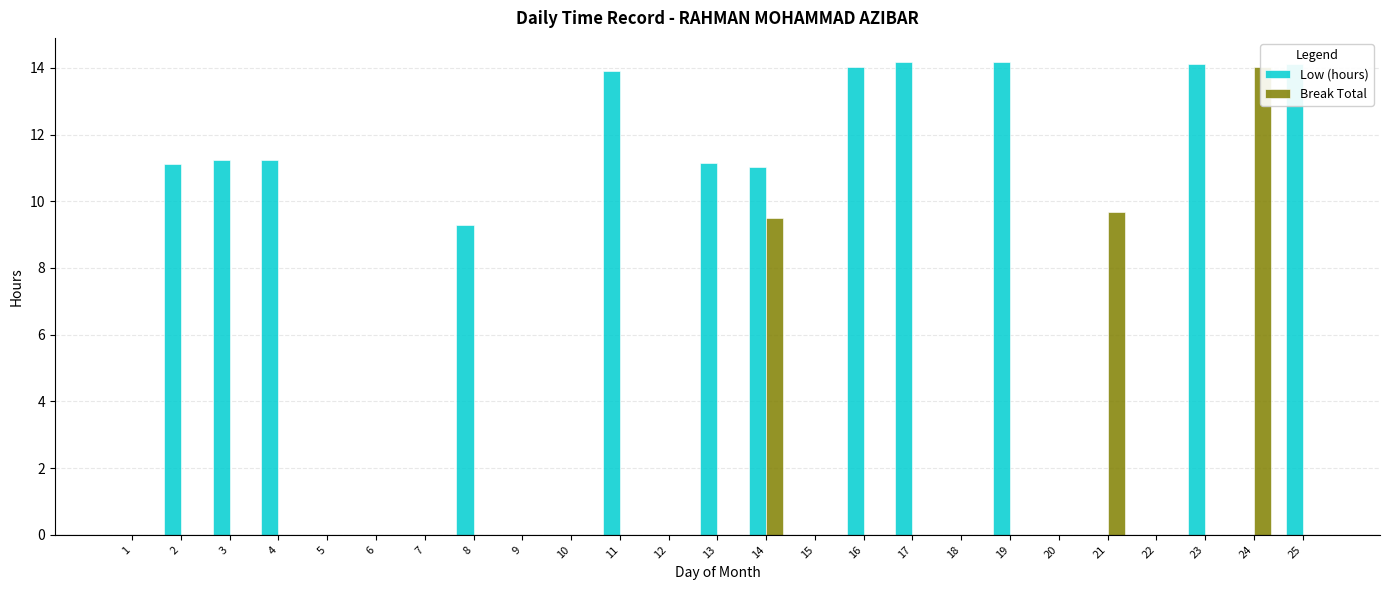

Count the number of data series in this chart.

2